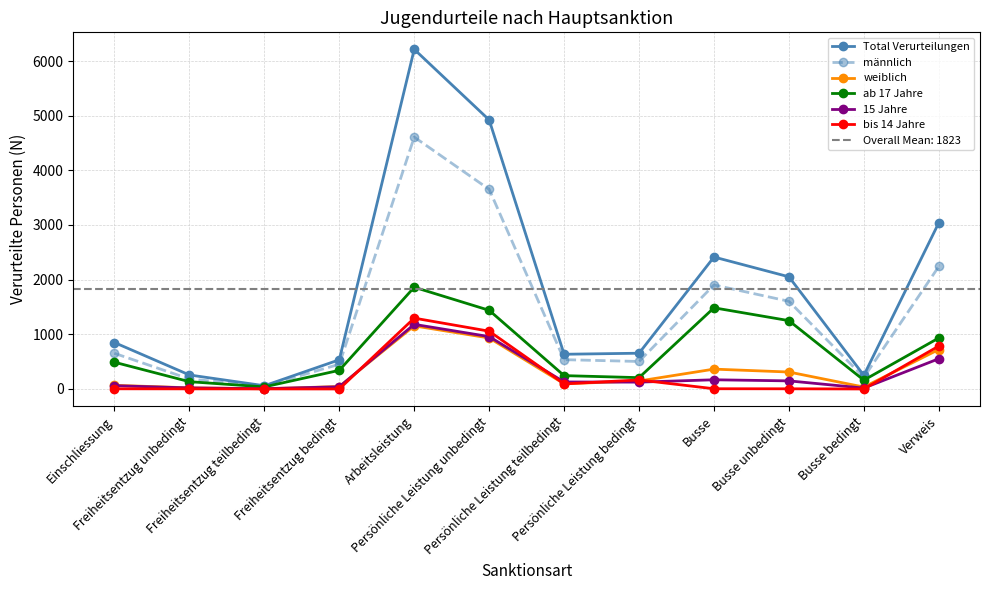

True or false: Total Verurteilungen has more than 2 points higher than both neighbors.

False